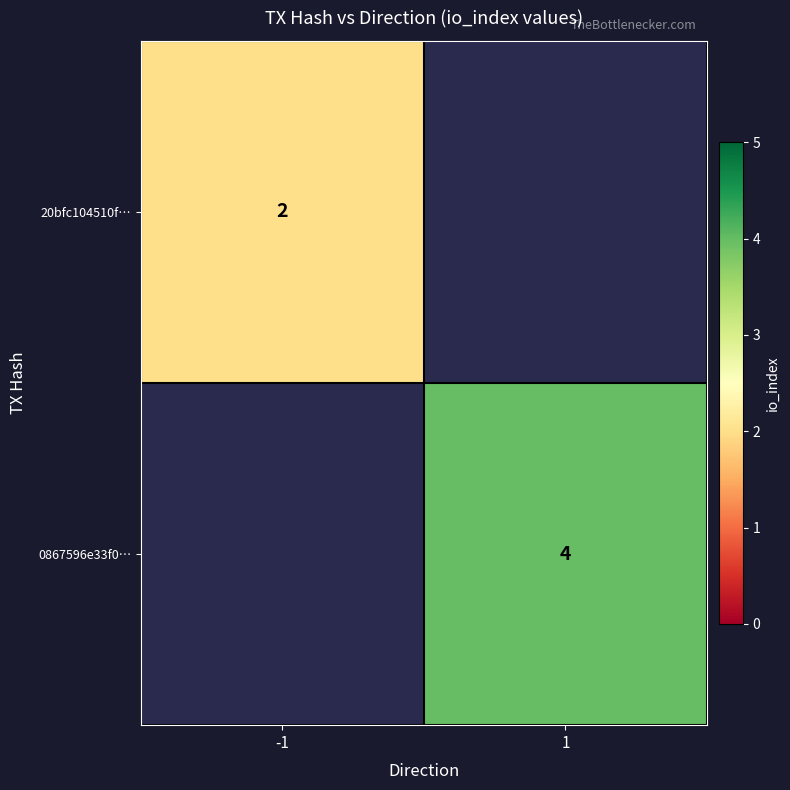

The value of 0867596e33f0… at 1 is 1.4. True or false?

False